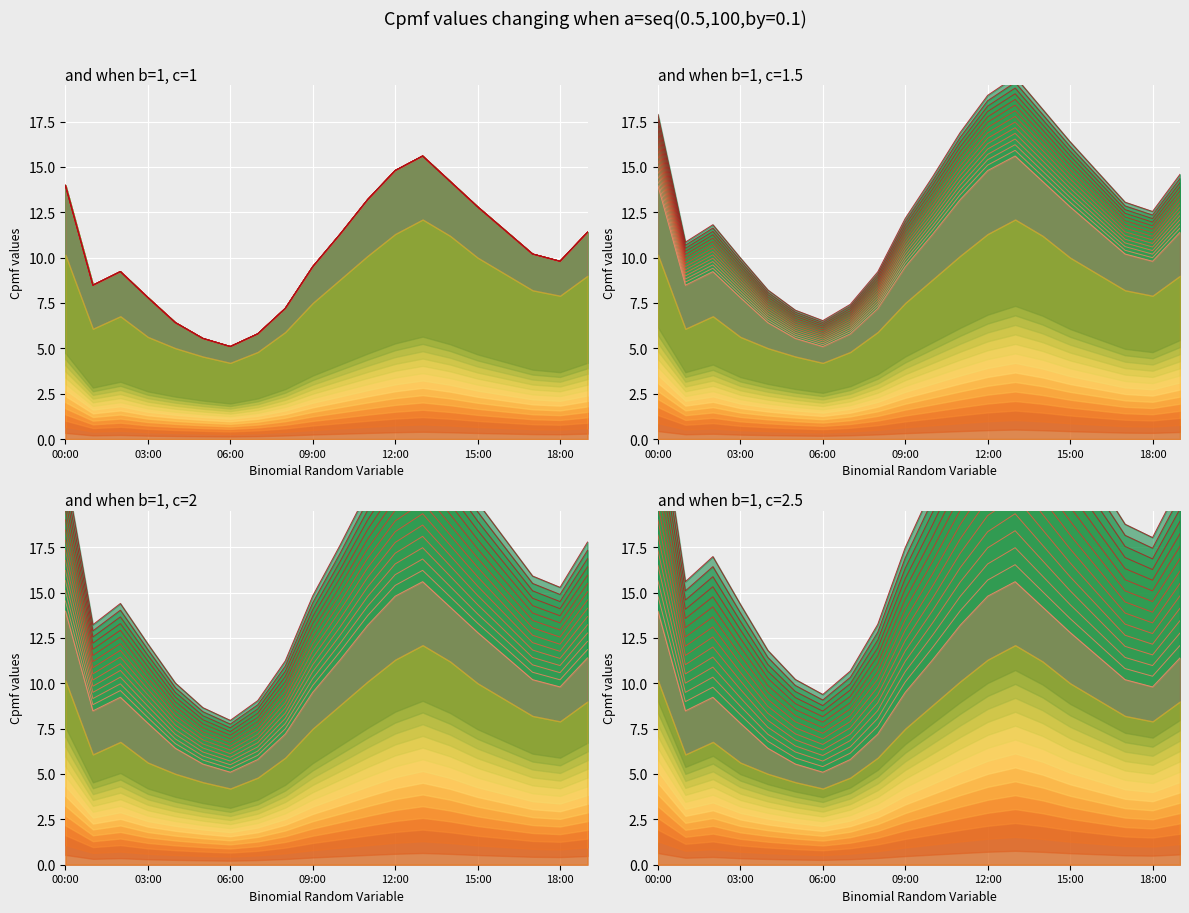

The value of P1 at 11 is 13.5. True or false?

True